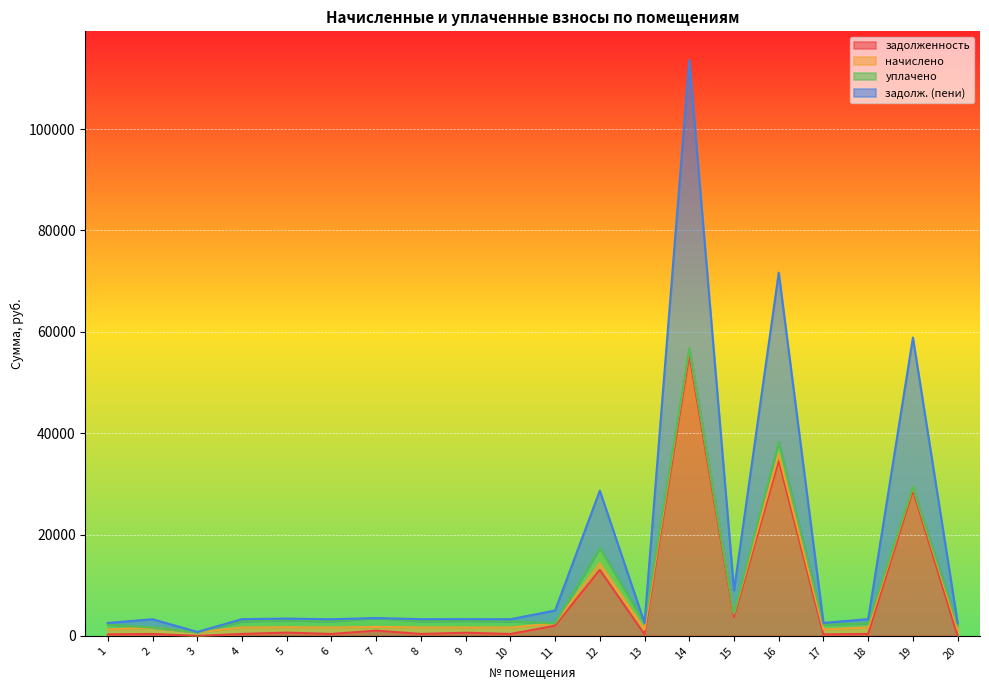

What is the value of the задолженность point at the 17th from the left?

297.0